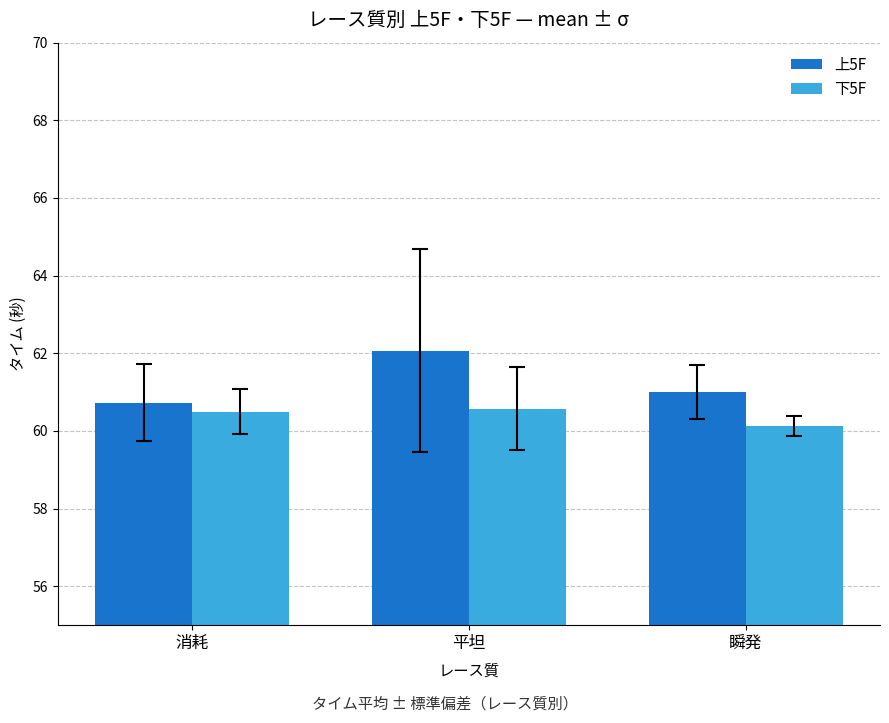

True or false: 下5F has a value of 60.1 at 瞬発.

True